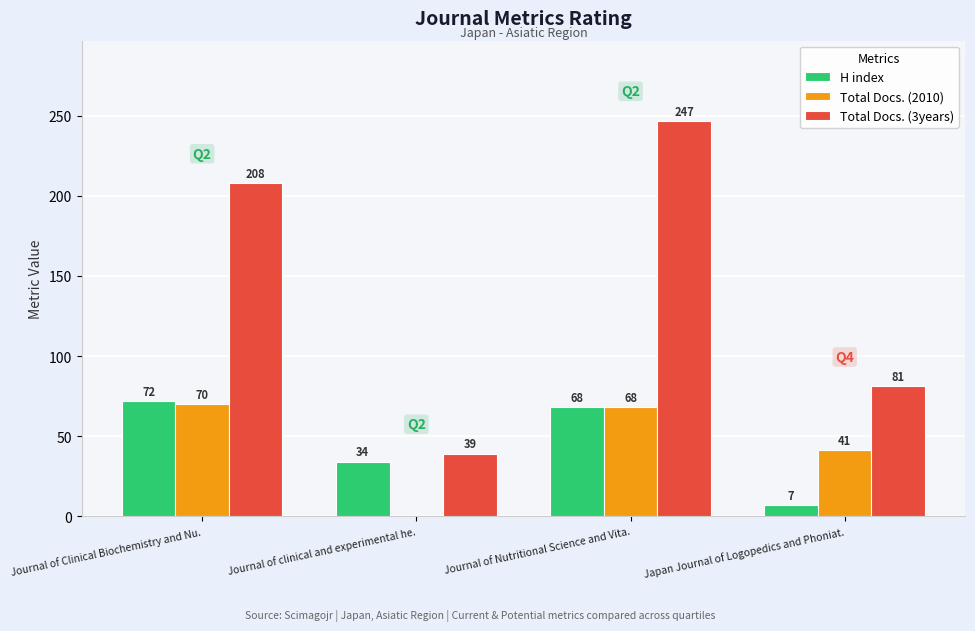

What are all the series names shown in the legend?

H index, Total Docs. (2010), Total Docs. (3years)